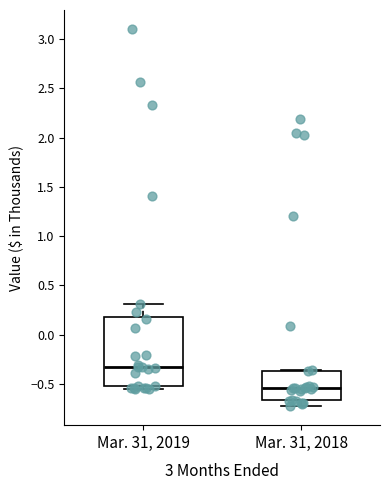

Reading left to right, read every box against the y-axis: the position of its median line, the range the box covers, and the ends of its whiskers. The values are not printed on the chart, so give them approximately, as read against the axis.

Mar. 31, 2019: median -0.35, box -0.50 to 0.20, whiskers -0.55 to 0.30
Mar. 31, 2018: median -0.55, box -0.65 to -0.35, whiskers -0.75 to -0.35